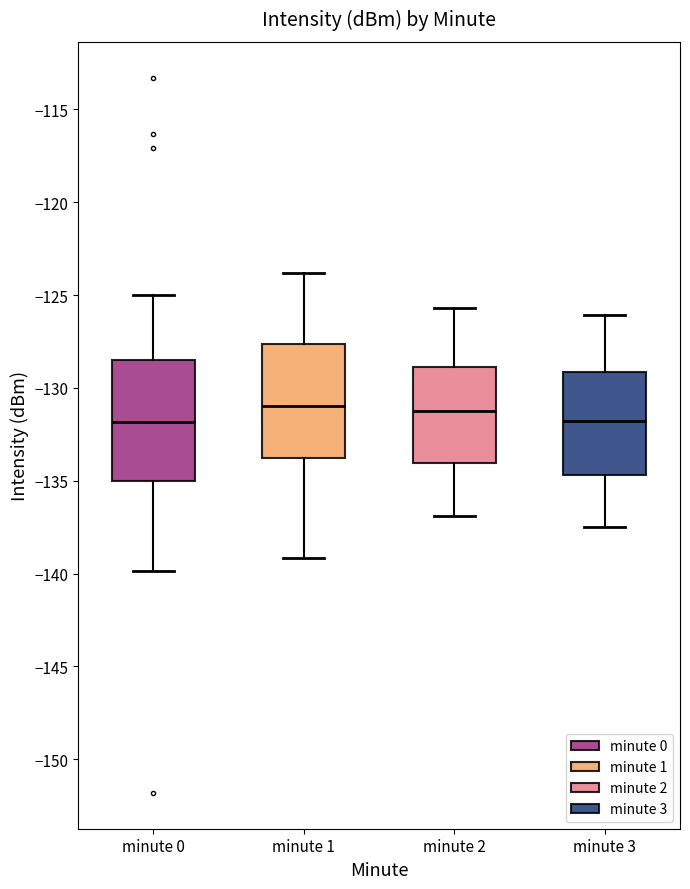

Reading left to right, transcribe this box plot: for each box, give where its median line is, the range the box spans, and where its two whiskers end, as read against the y-axis. The values are not printed on the chart, so give them approximately, as read against the axis.

minute 0: median -132.0, box -135.0 to -128.5, whiskers -140.0 to -125.0
minute 1: median -131.0, box -134.0 to -127.5, whiskers -139.0 to -124.0
minute 2: median -131.0, box -134.0 to -129.0, whiskers -137.0 to -125.5
minute 3: median -132.0, box -134.5 to -129.0, whiskers -137.5 to -126.0